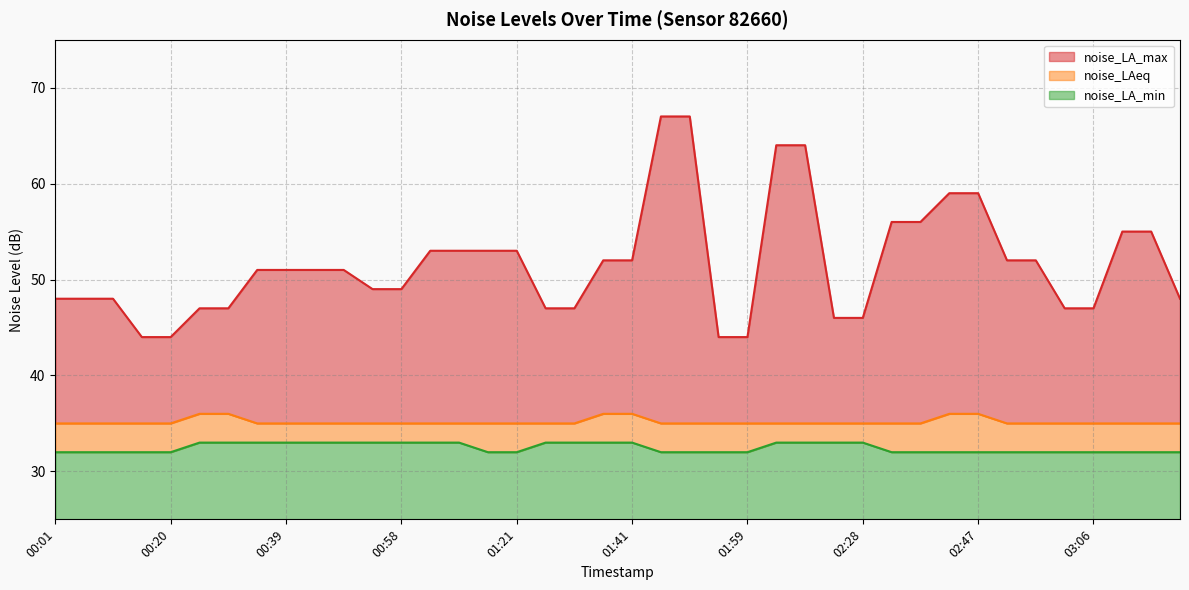

Rank the series by their maximum value, from highest to lowest.

noise_LA_max, noise_LAeq, noise_LA_min